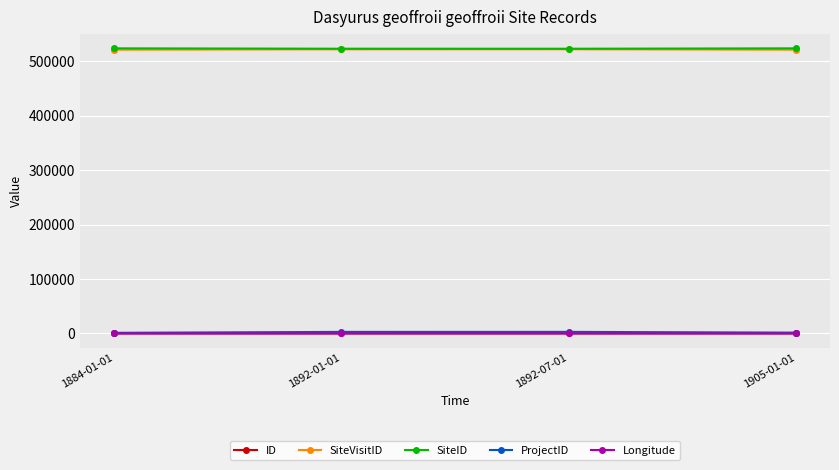

Does the chart have visible grid lines?

Yes